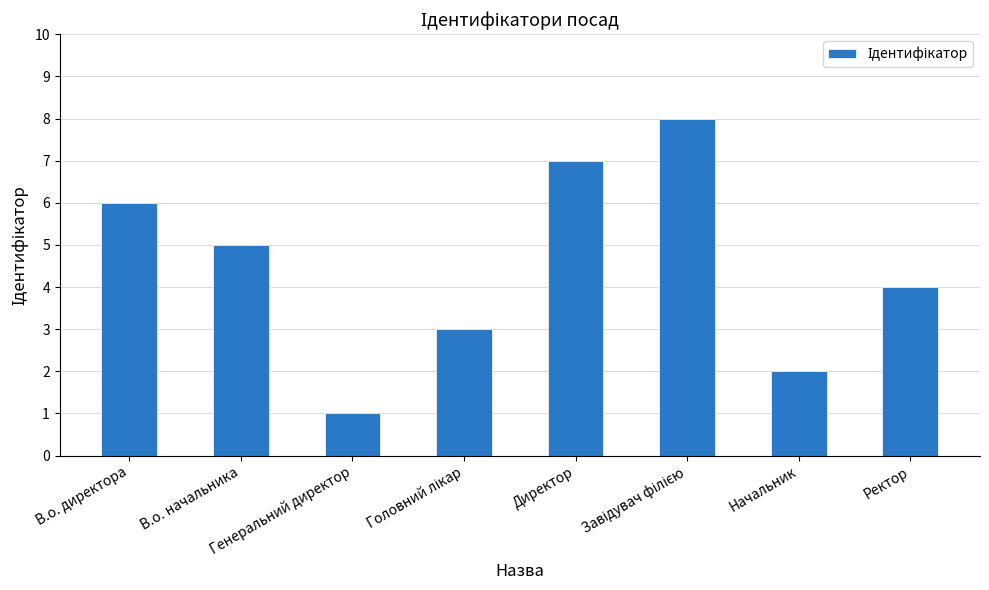

What is the difference between the second highest and second lowest values?

5